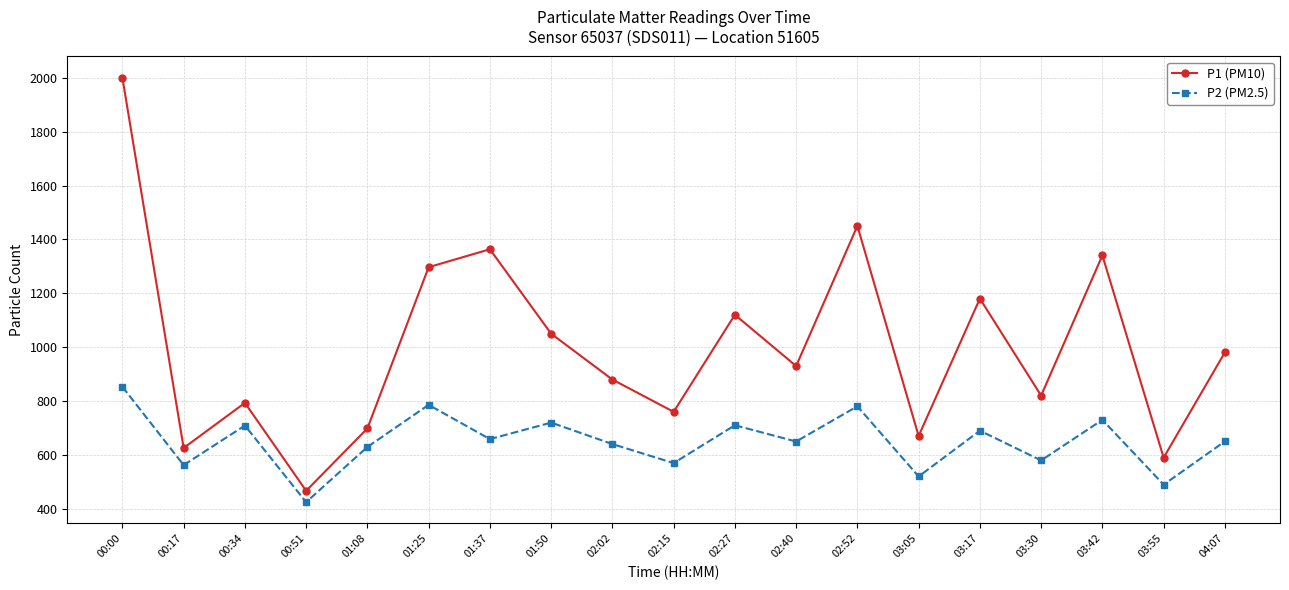

What is the spread (max minus min) of values at 00:00?

1146.6